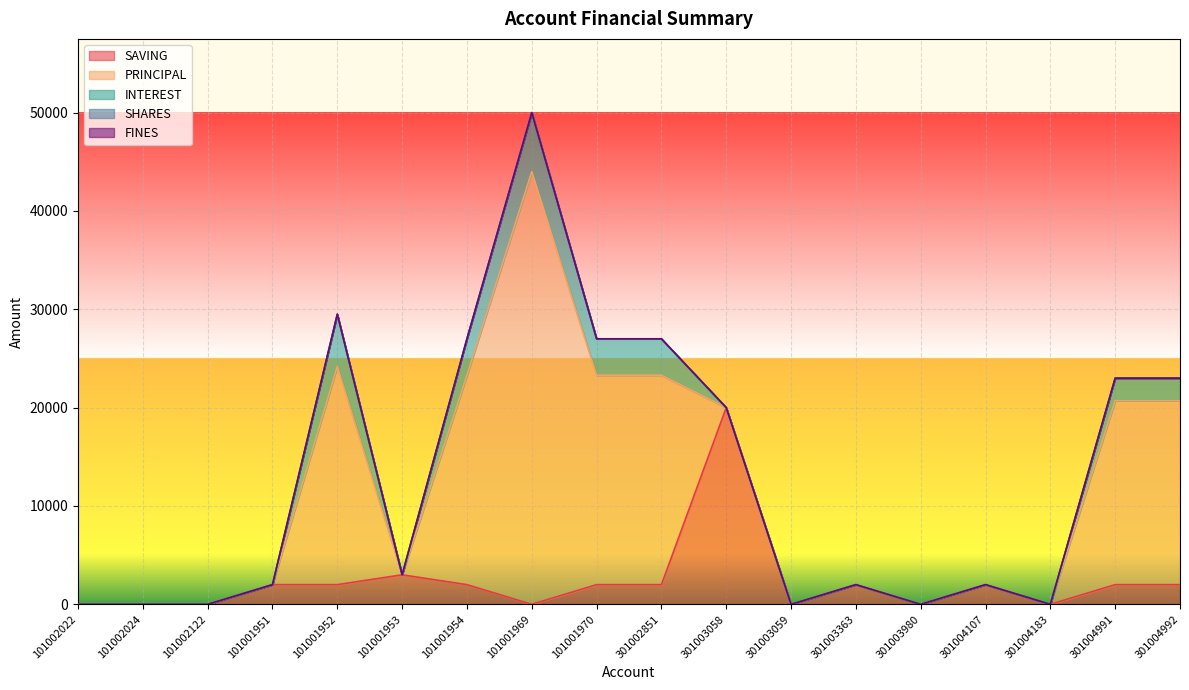

The FINES series shows 0 at 301004183. True or false?

True